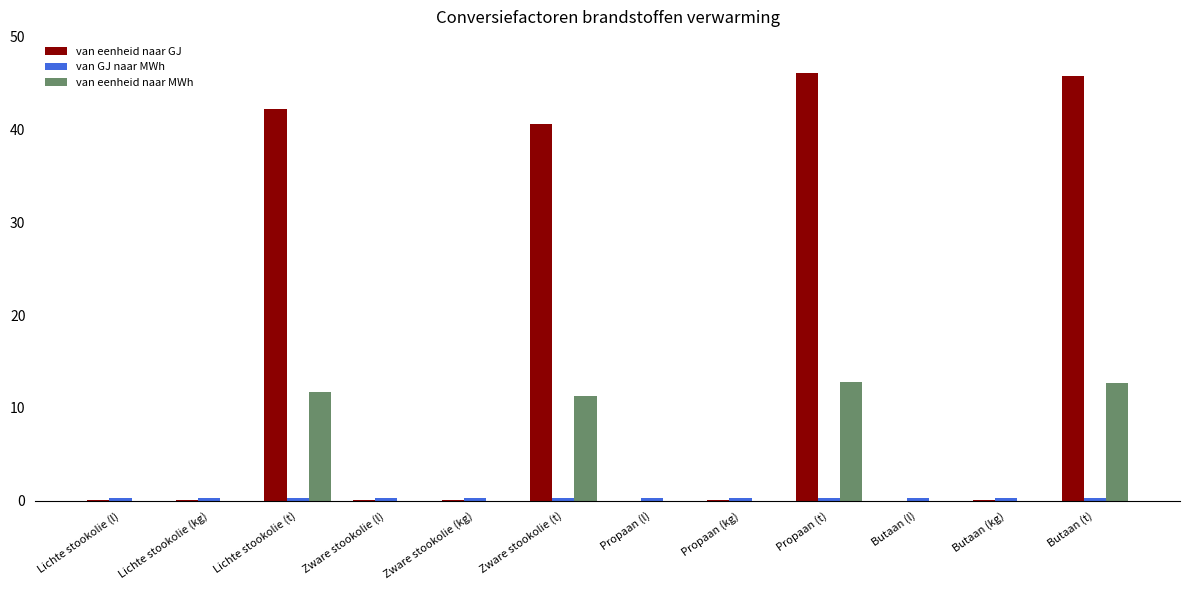

Which series has the largest total across all categories?

van eenheid naar GJ